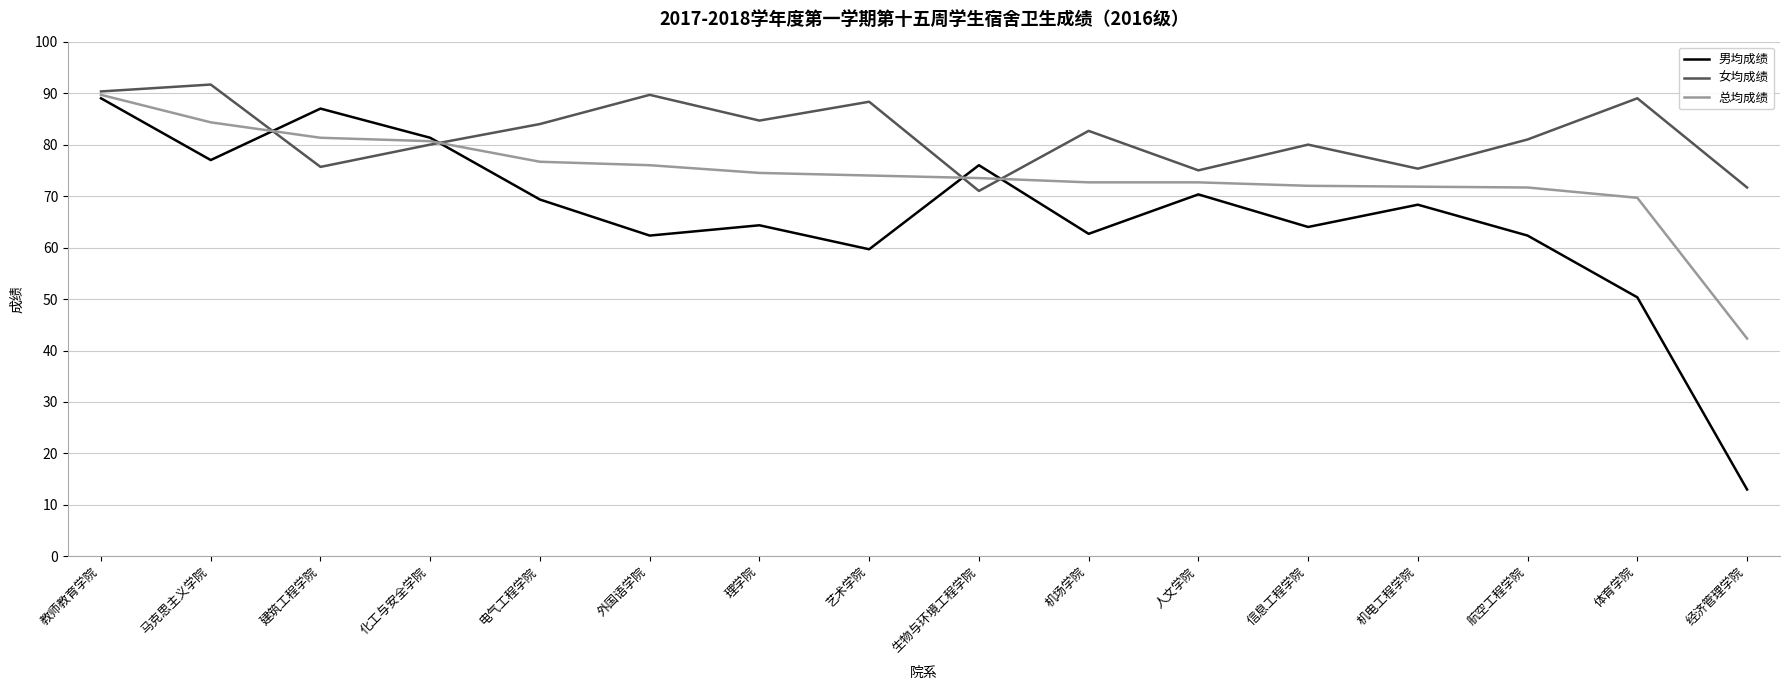

What position from the right is 建筑工程学院?

14